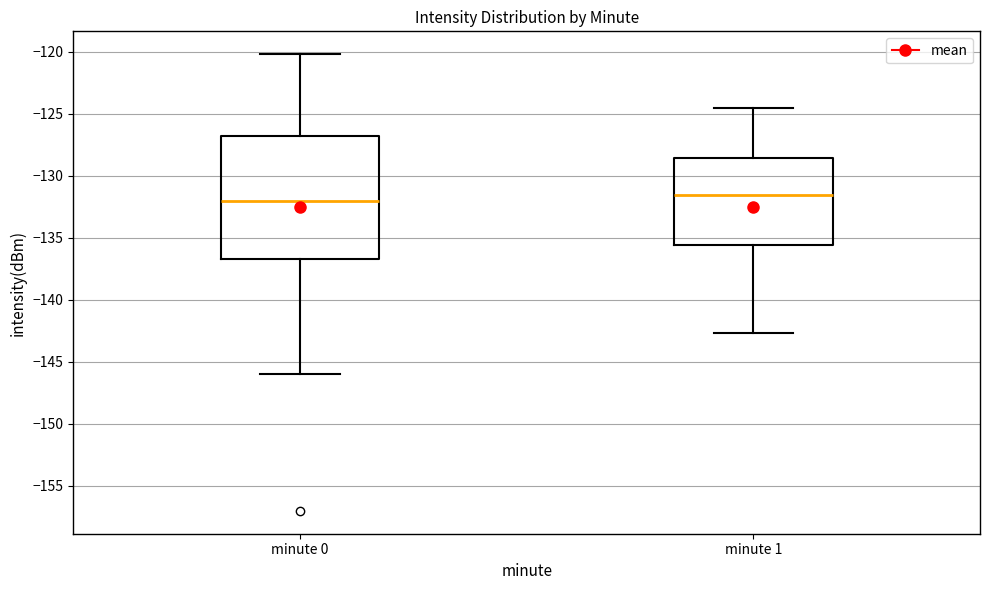

Reading left to right, transcribe this box plot: for each box, give where its median line is, the range the box spans, and where its two whiskers end, as read against the y-axis. The values are not printed on the chart, so give them approximately, as read against the axis.

minute 0: median -132.0, box -136.5 to -127.0, whiskers -146.0 to -120.0
minute 1: median -131.5, box -135.5 to -128.5, whiskers -142.5 to -124.5